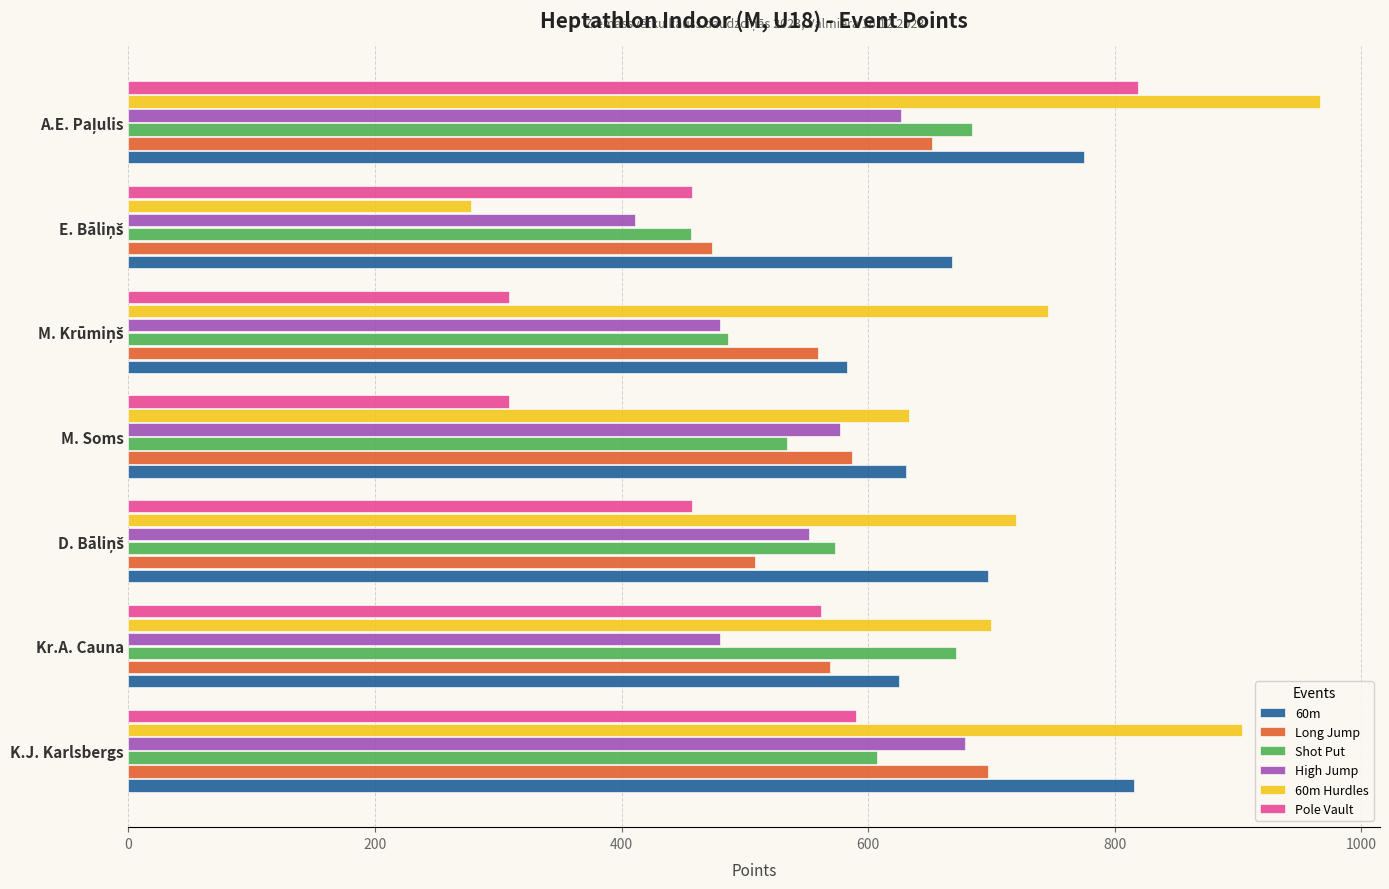

The High Jump series shows 577 at M. Soms. True or false?

True